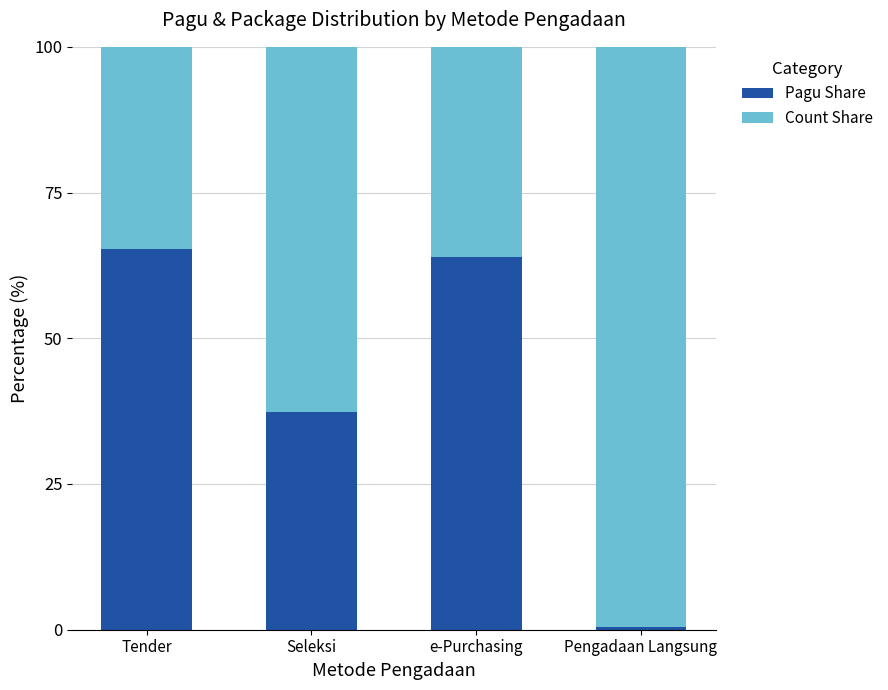

Are the bars grouped side by side (vs. stacked)?

No